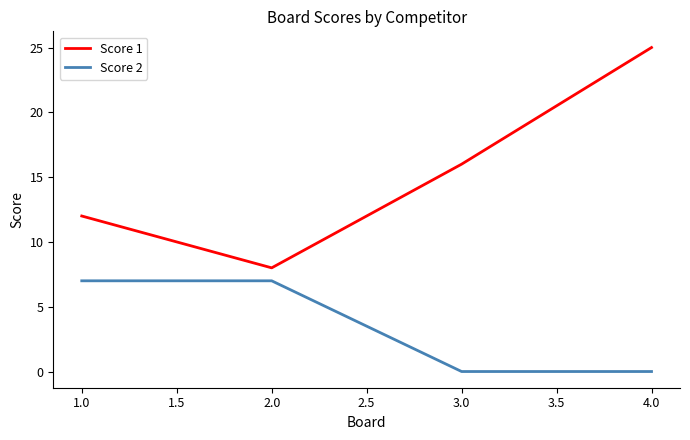

True or false: Score 2 and Score 1 intersect in this chart.

False